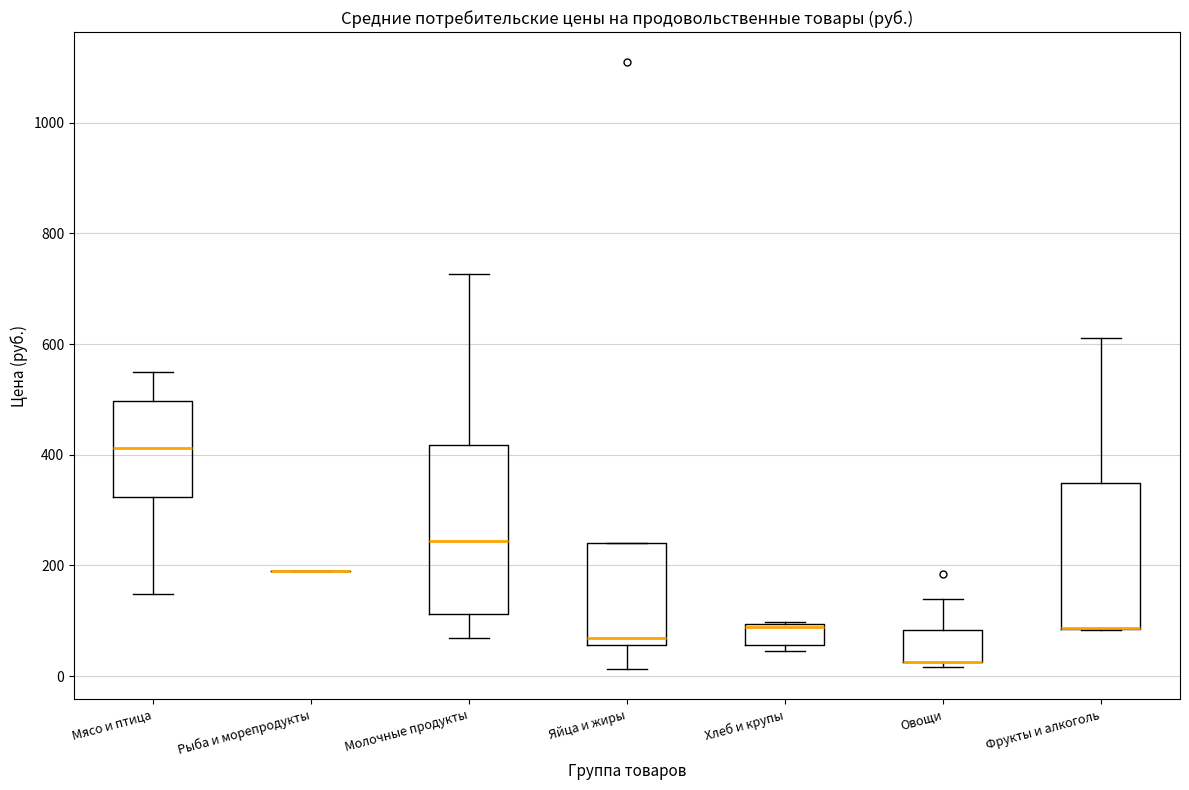

Reading left to right, transcribe this box plot: for each box, give where its median line is, the range the box spans, and where its two whiskers end, as read against the y-axis. The values are not printed on the chart, so give them approximately, as read against the axis.

Мясо и птица: median 420, box 320 to 500, whiskers 140 to 540
Рыба и морепродукты: box collapsed to a line at 200, whiskers 200 to 200
Молочные продукты: median 240, box 120 to 420, whiskers 60 to 720
Яйца и жиры: median 60 (just above the box's lower edge), box 60 to 240, whiskers 20 to 240
Хлеб и крупы: median 80, box 60 to 100, whiskers 40 to 100
Овощи: median 20 (drawn on the box's lower edge), box 20 to 80, whiskers 20 (just below the box's lower edge) to 140
Фрукты и алкоголь: median 80 (drawn on the box's lower edge), box 80 to 340, whiskers 80 to 620